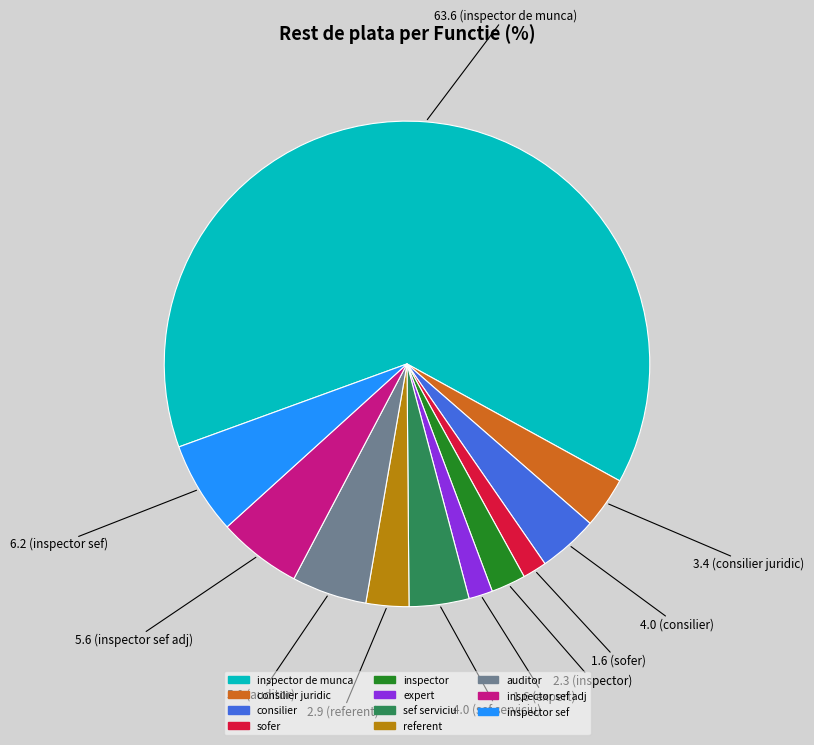

Is there a majority slice in this chart?

Yes